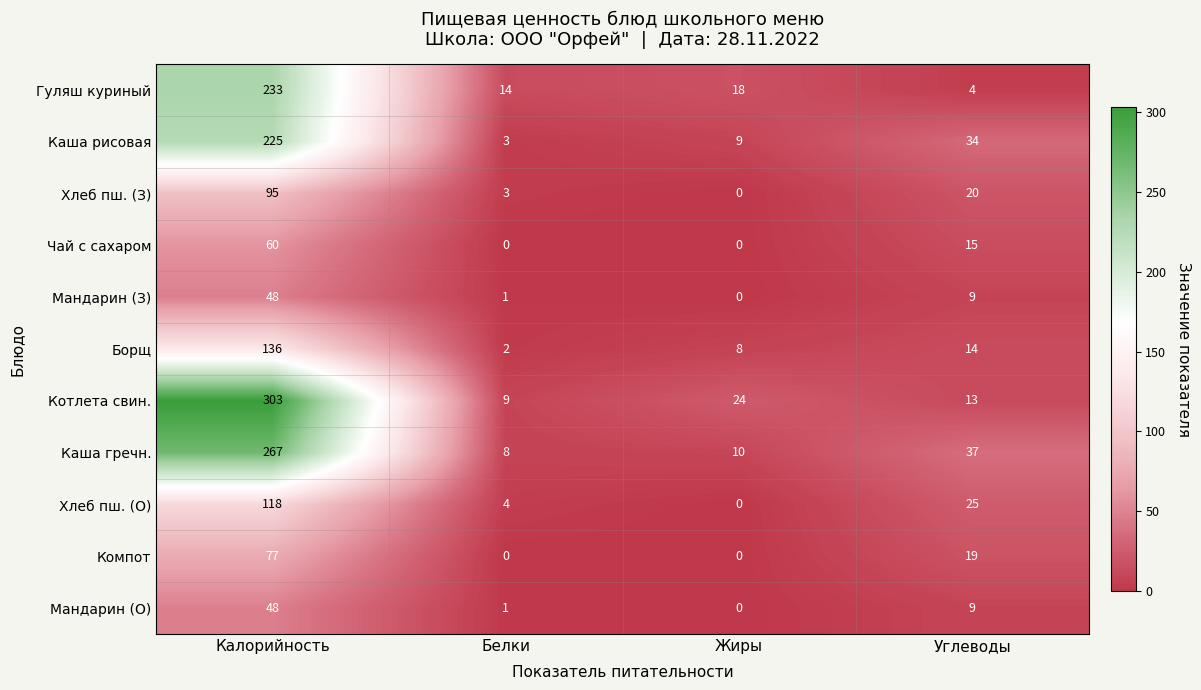

How many data points in Борщ are less than 14?

2